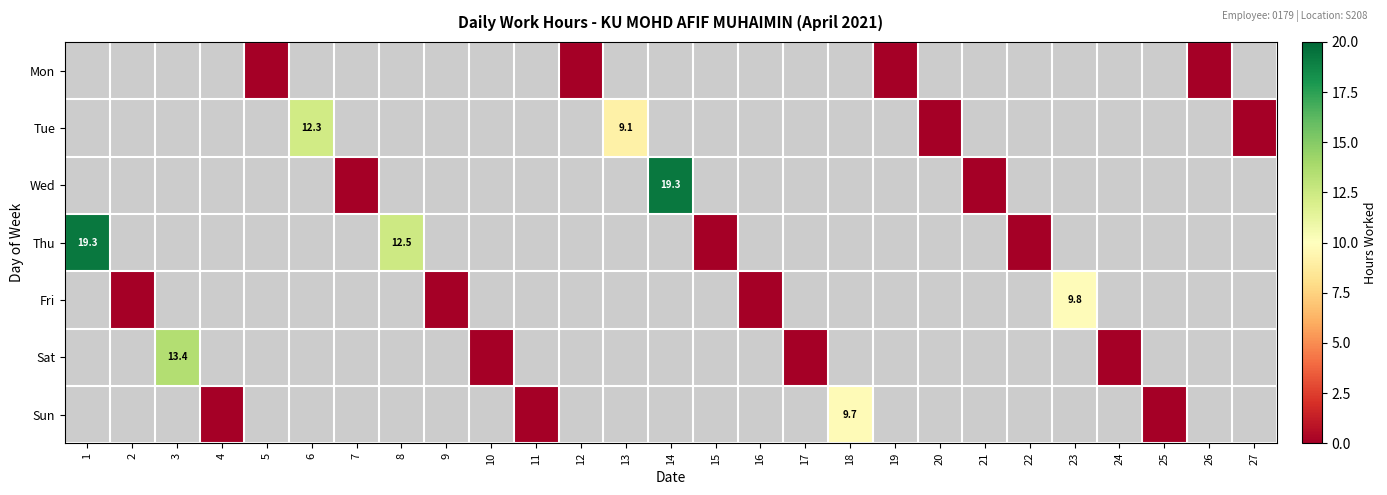

Which label corresponds to the smallest value in the chart?

5